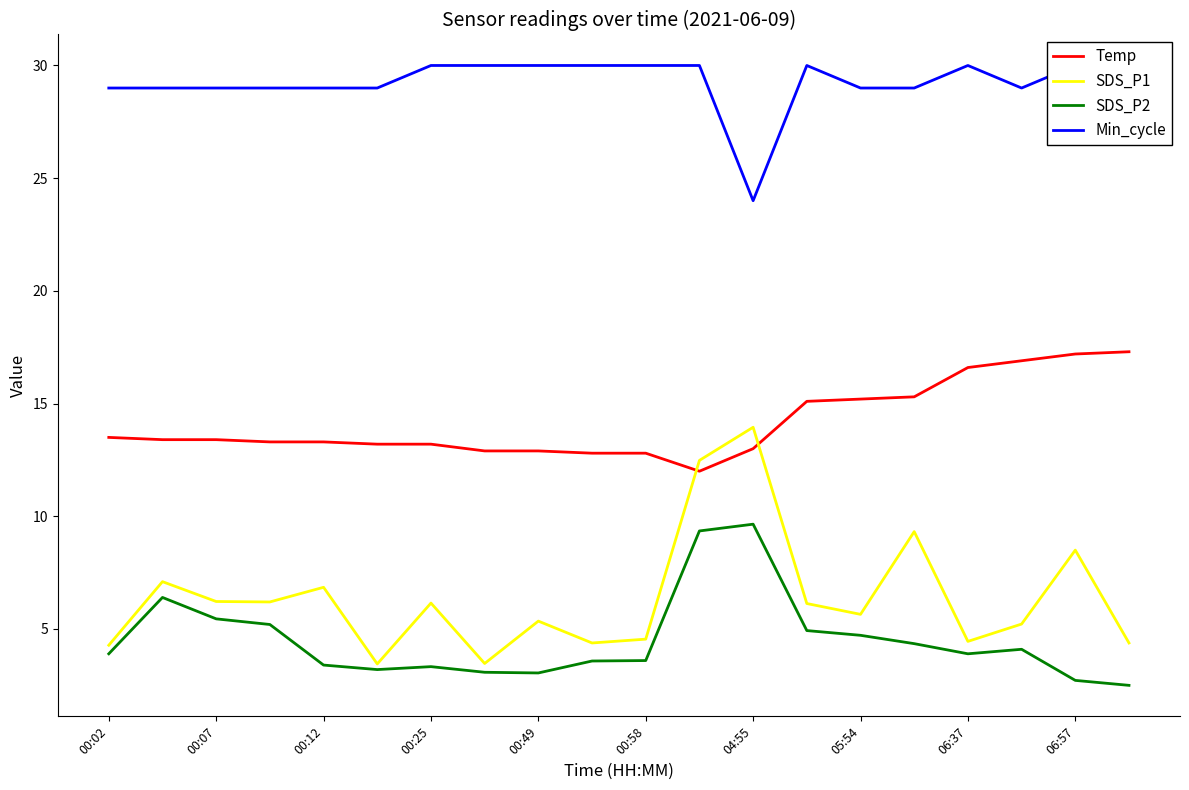

Count the number of data series in this chart.

4